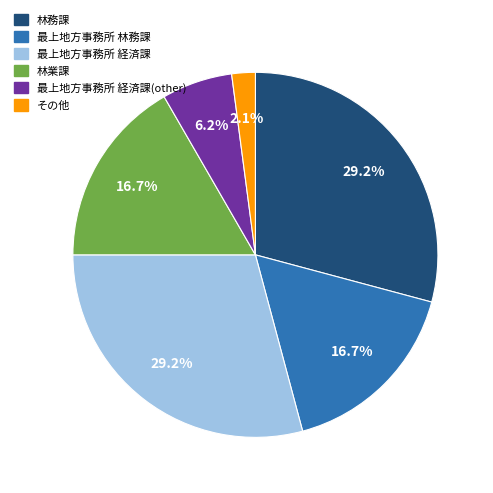

Which has a higher value, その他 or 最上地方事務所 経済課?

最上地方事務所 経済課